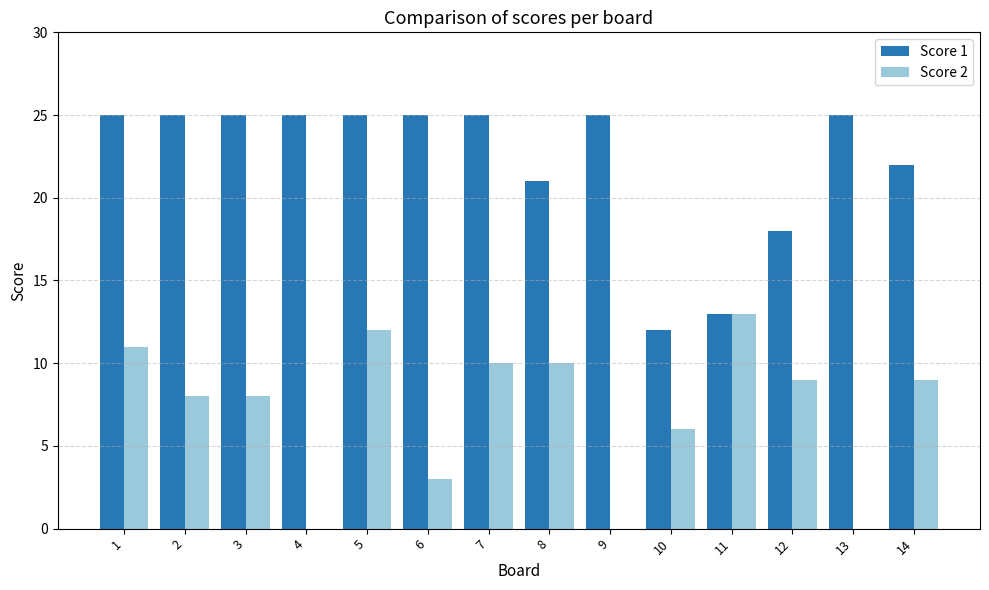

What is the maximum value for Score 1?

25